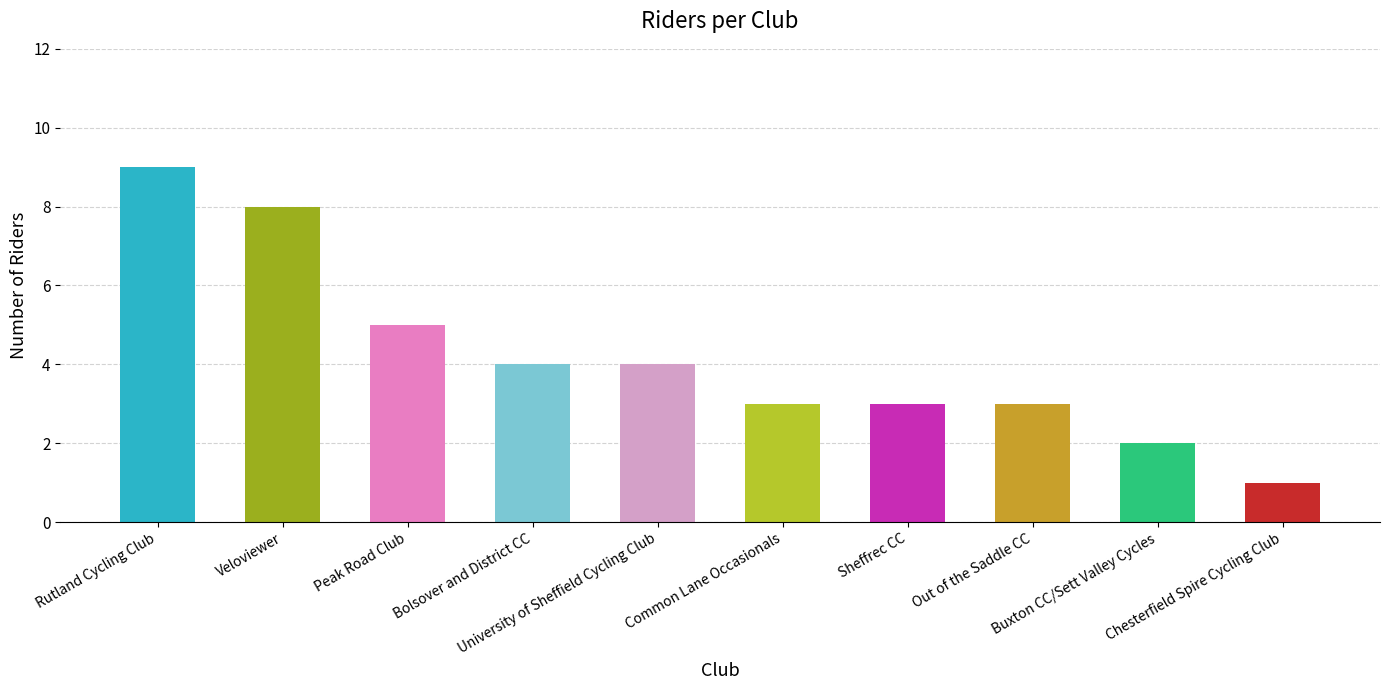

Approximately how many times larger is the value at Bolsover and District CC compared to Out of the Saddle CC?

1.3